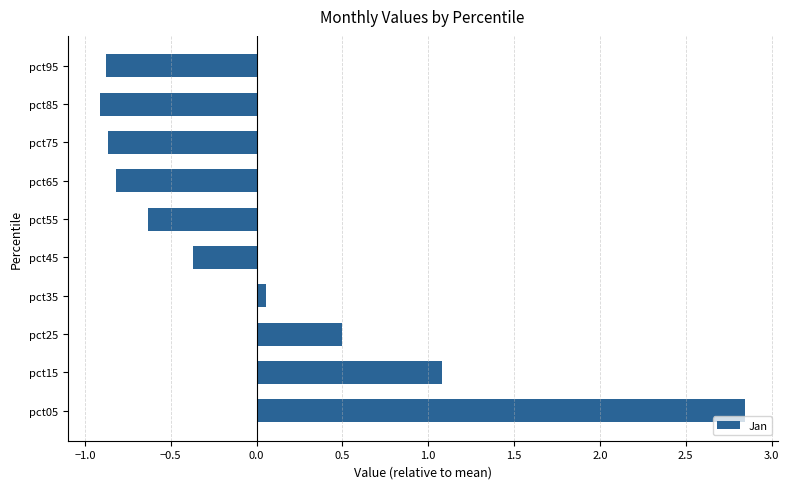

What is the difference between the maximum and minimum values?

3.8